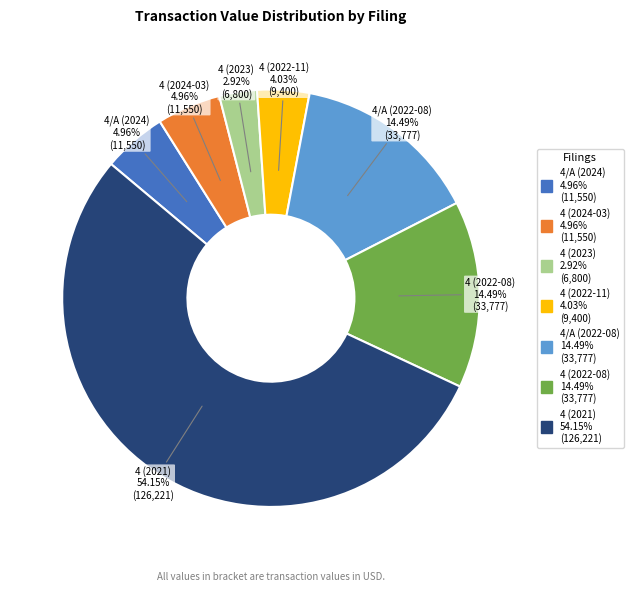

Combined, what portion of the pie is 4 (2024-03) and 4/A (2022-08)?

19.4%